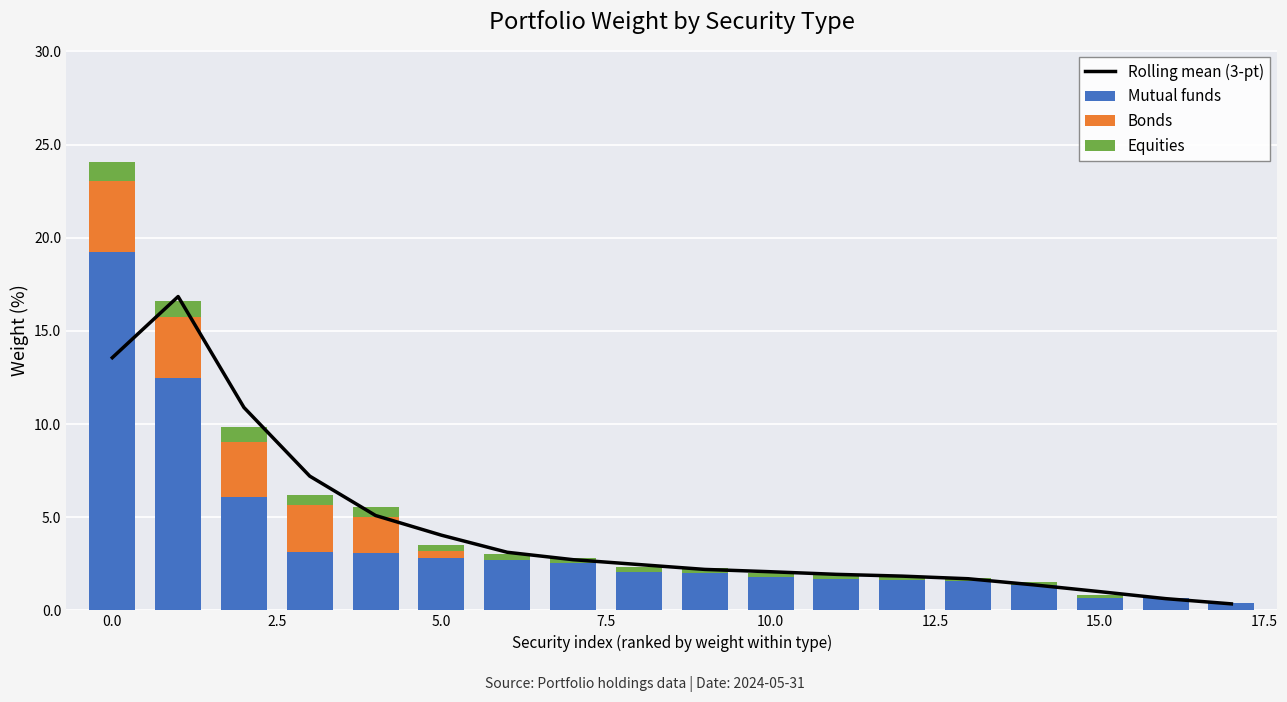

Are the bars horizontal?

No